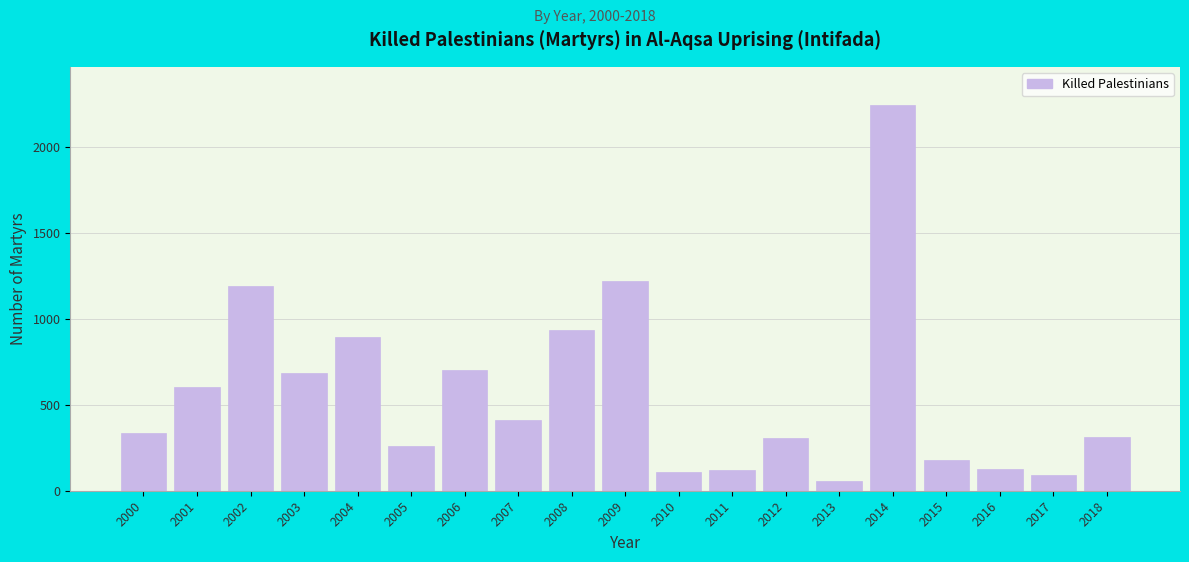

True or false: the data shows 118 at 2011.

True